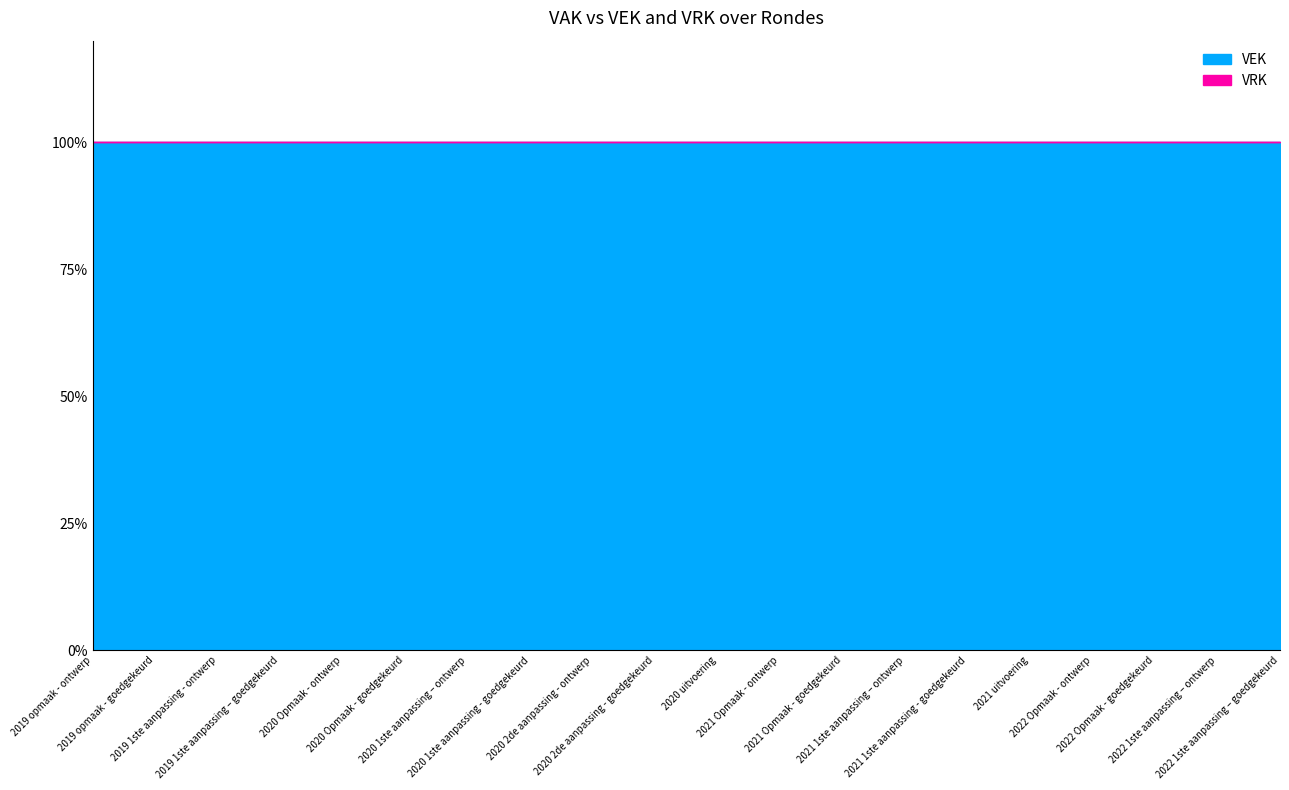

True or false: VEK and VRK intersect in this chart.

False